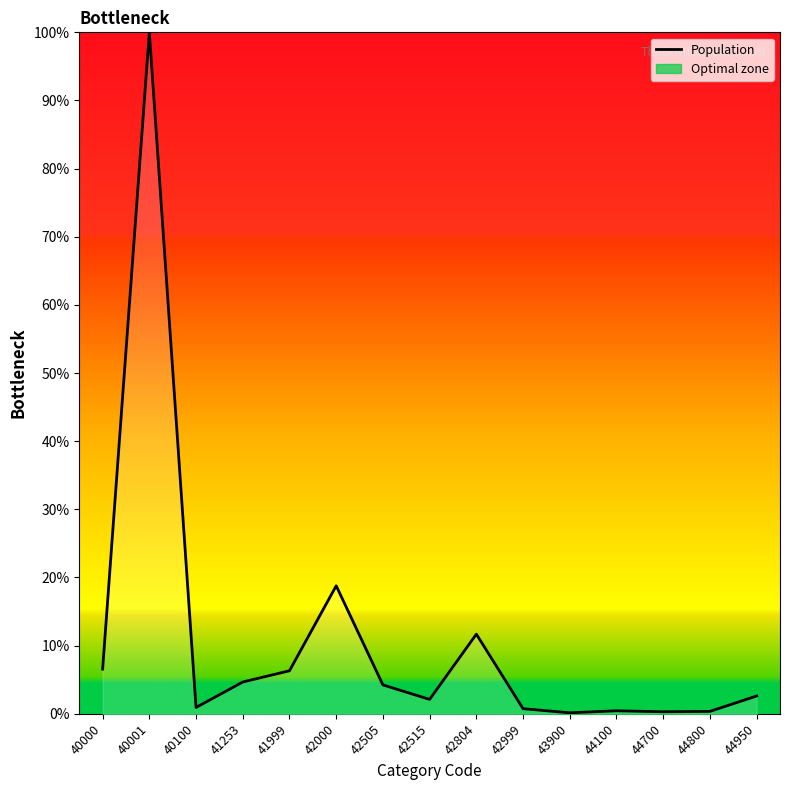

Which category has the highest value across all series?

40001